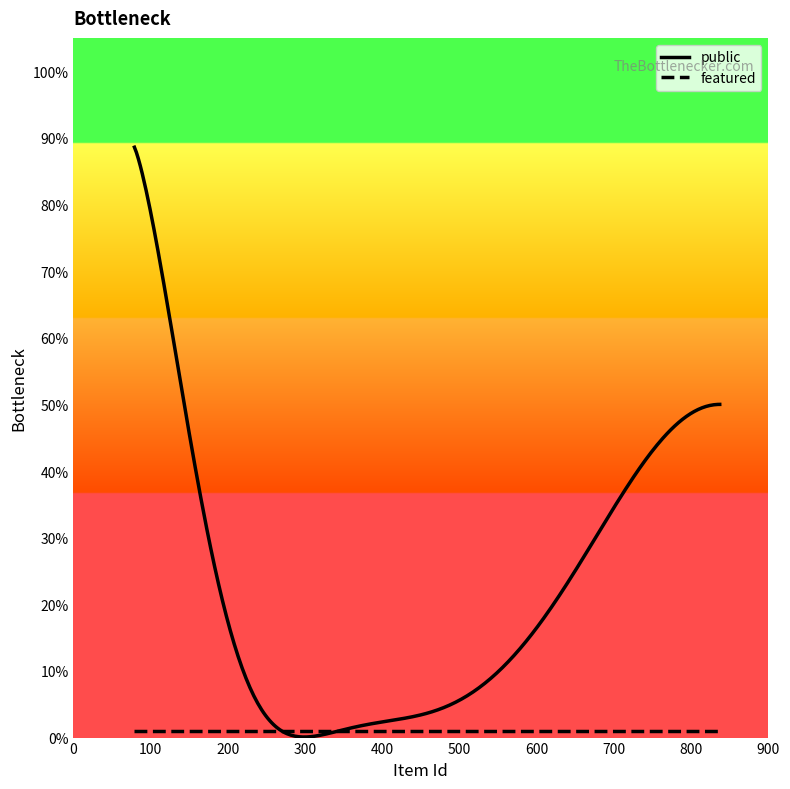

Which series has the largest total across all categories?

public